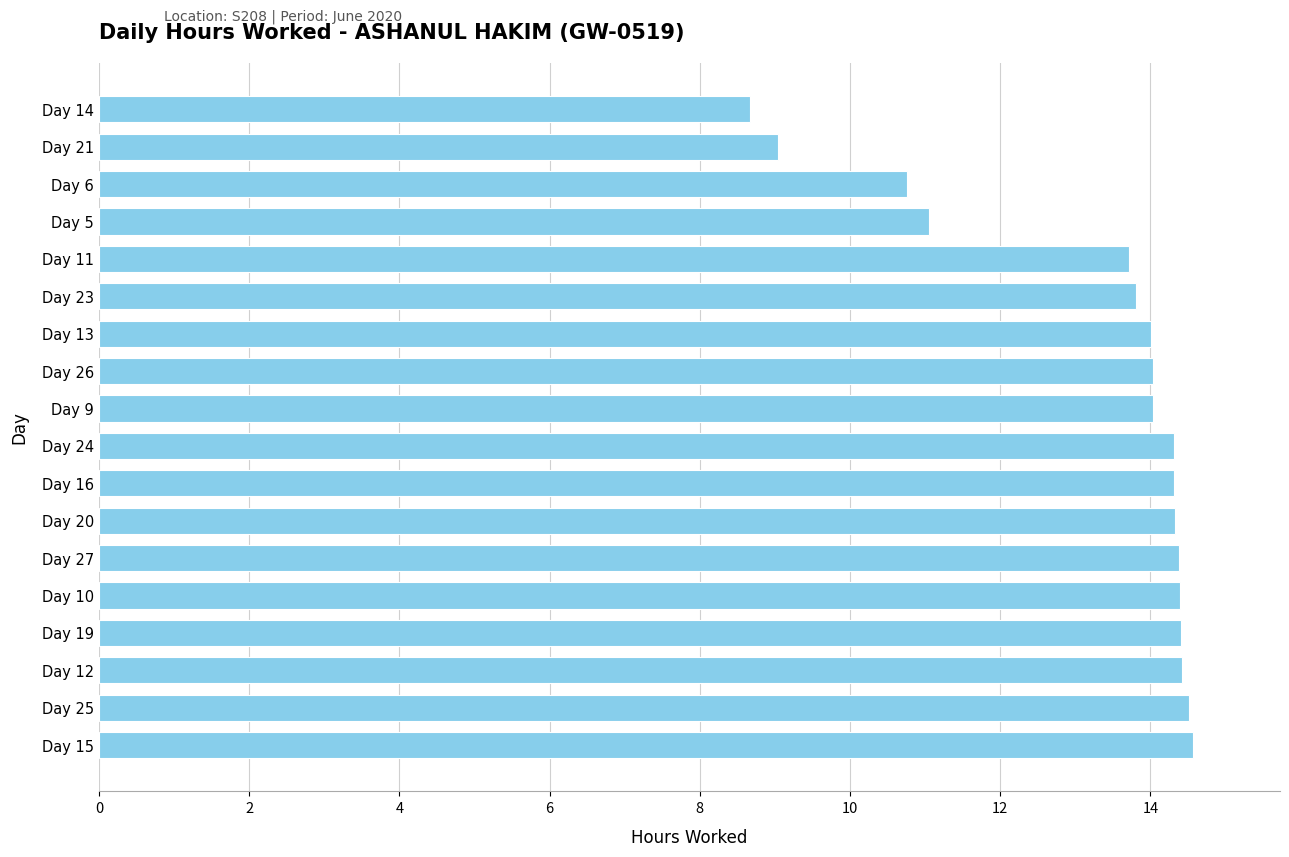

Between Day 14 and Day 10, which is larger?

Day 10